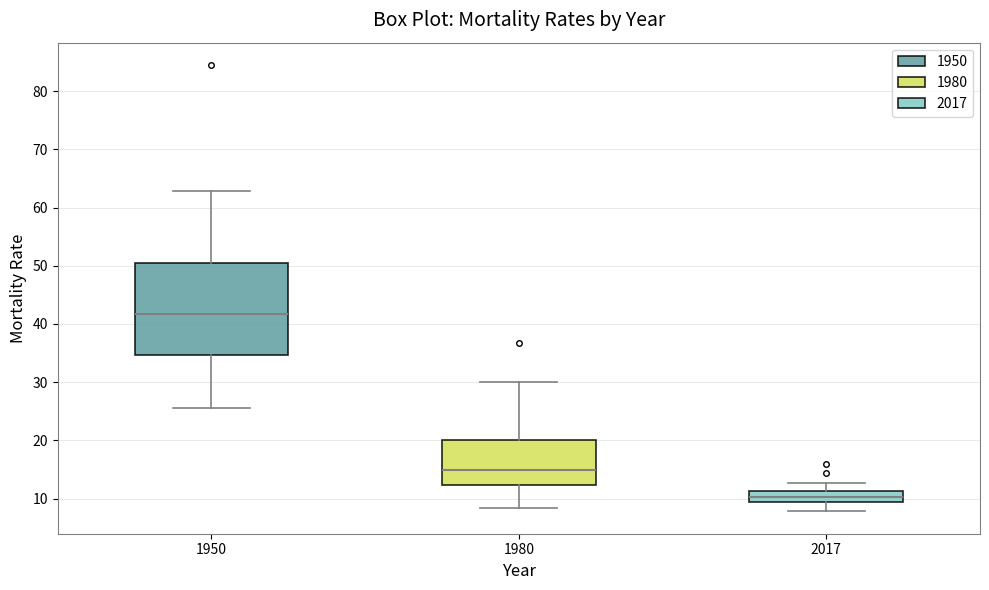

Reading left to right, read every box against the y-axis: the position of its median line, the range the box covers, and the ends of its whiskers. The values are not printed on the chart, so give them approximately, as read against the axis.

1950: median 42, box 35 to 50, whiskers 26 to 63
1980: median 15, box 12 to 20, whiskers 8 to 30
2017: median 10, box 9 to 11, whiskers 8 to 13